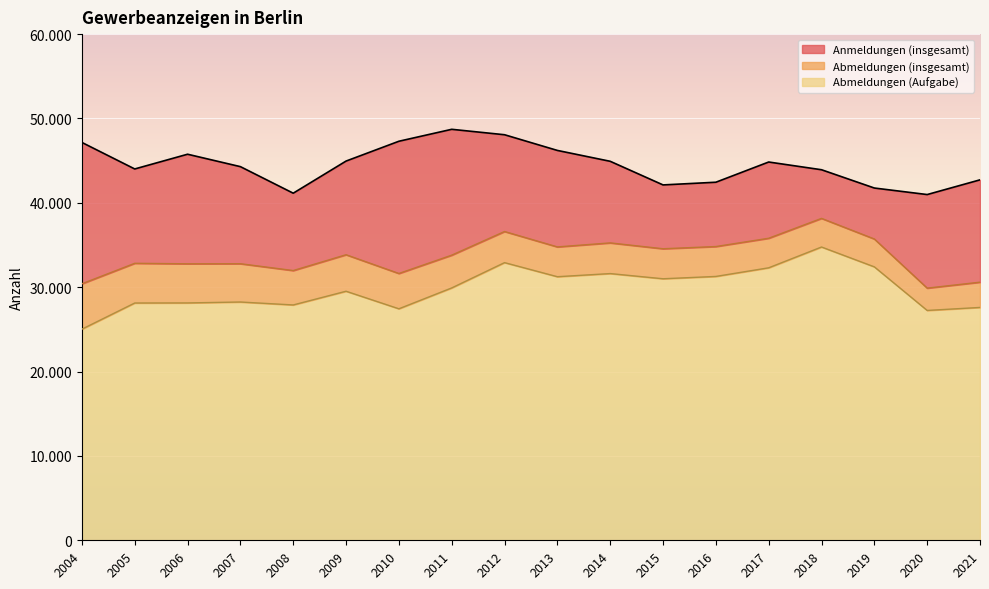

What is the difference between the highest and lowest values at 2017?

12540